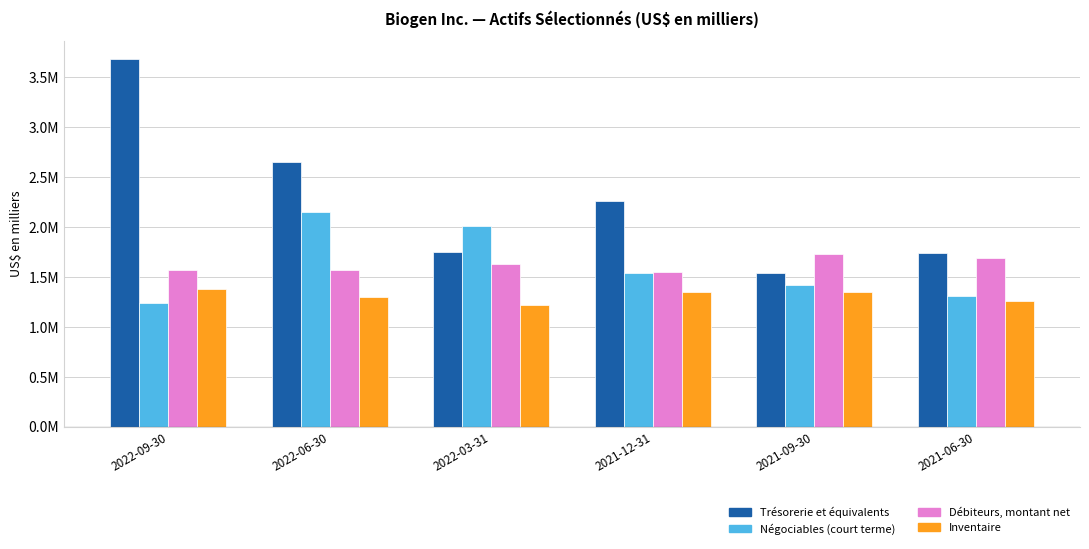

What is the sum of all Trésorerie et équivalents values?

13616700